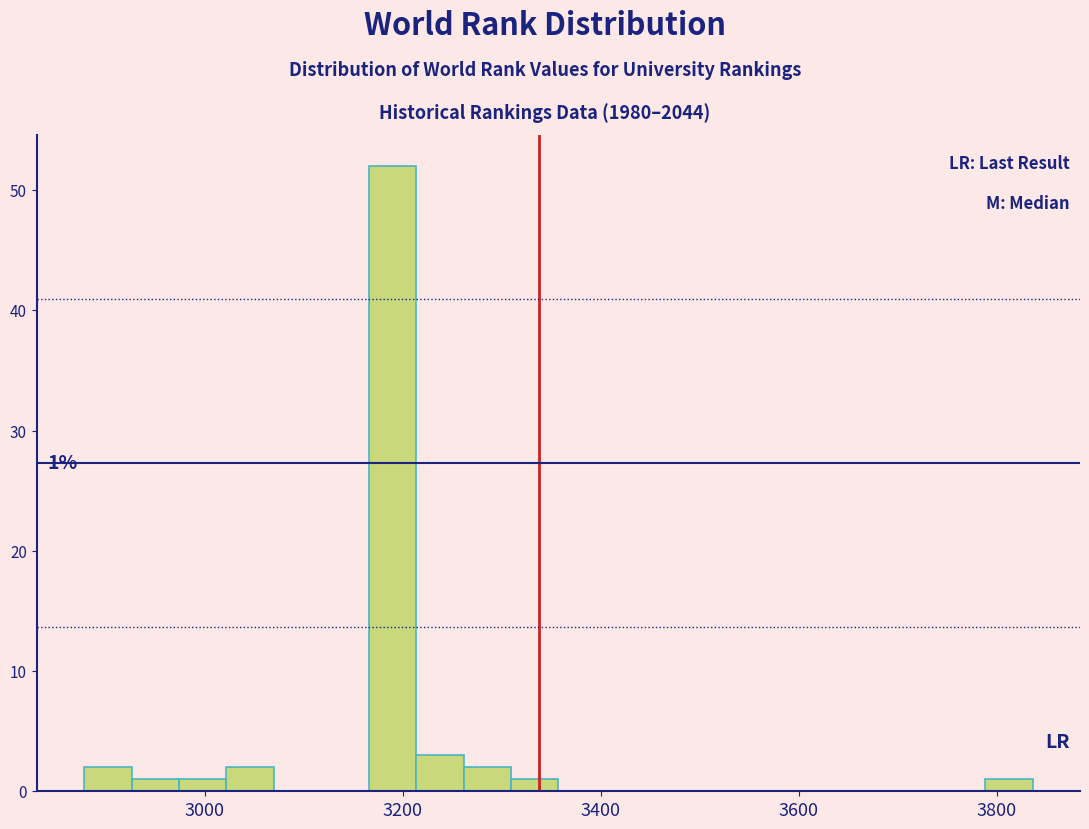

Around what value on the x-axis is the tallest bar? Give the approximate position of its centre, as read against the axis.

3180